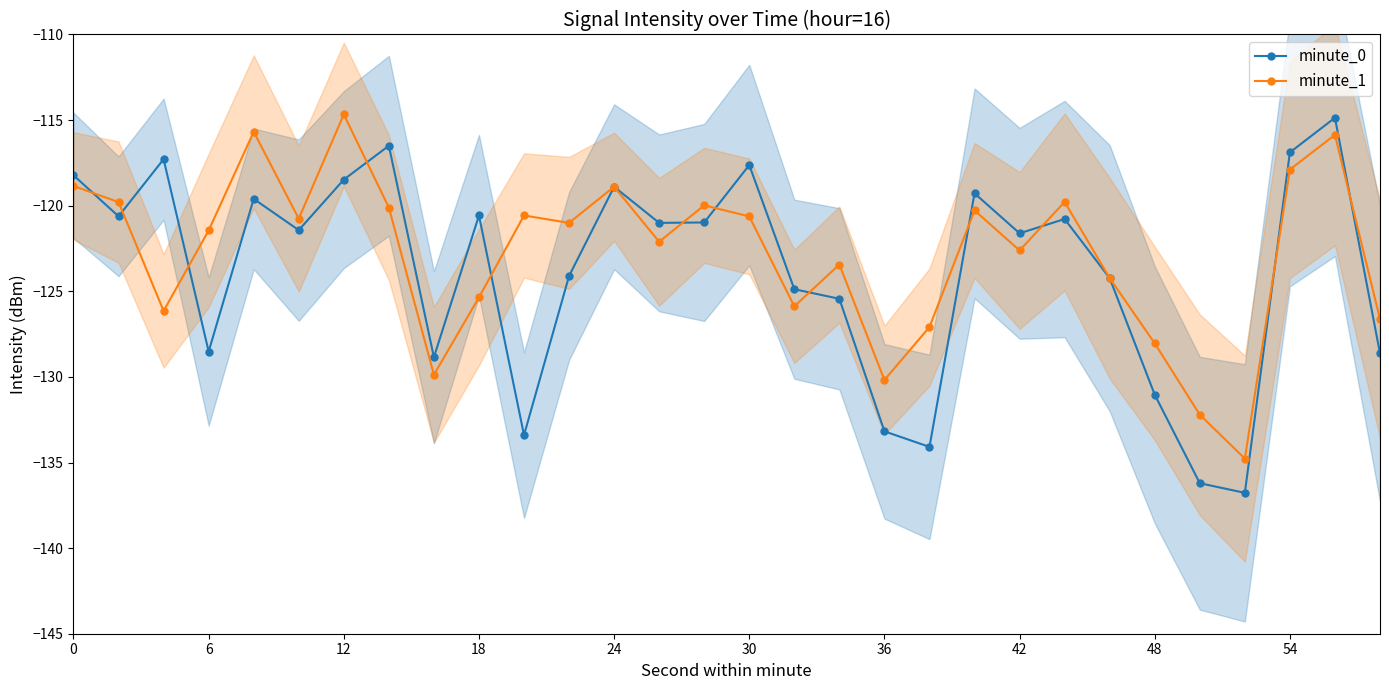

What is the value of the minute_0 point at the 25th from the left?

-119.6